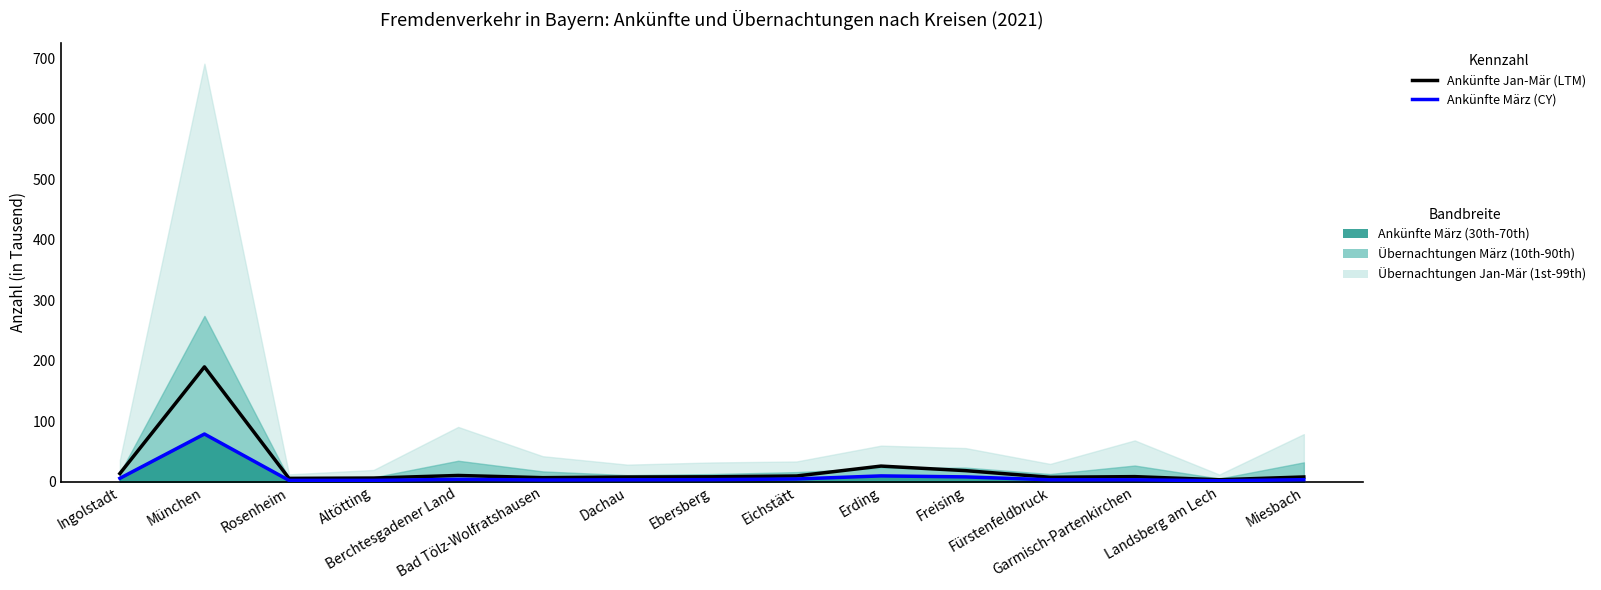

What is the total value across all series at Landsberg am Lech?

5.4